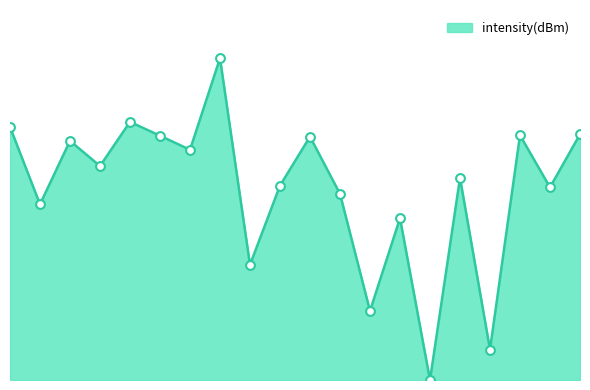

Is this an area chart (filled region under the line)?

Yes